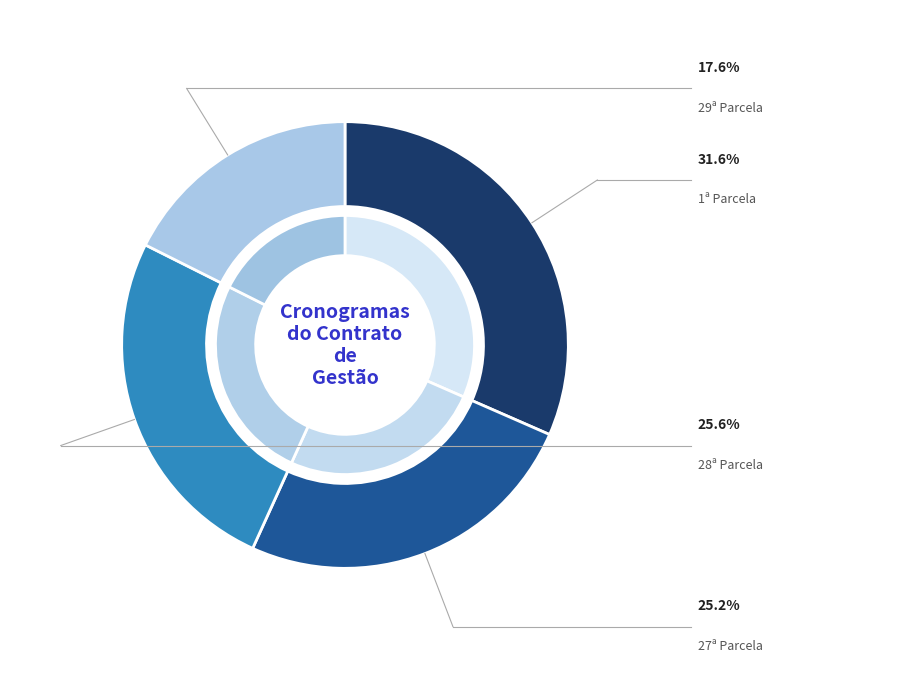

True or false: 28ª Parcela accounts for 26% of the total.

True